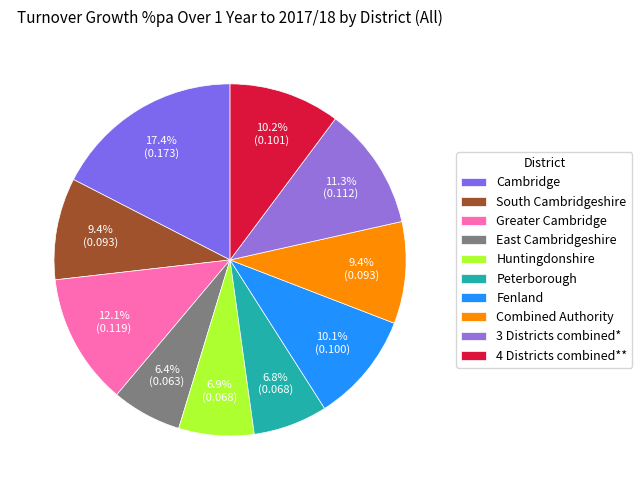

To the nearest percent, what portion does Peterborough represent?

7%